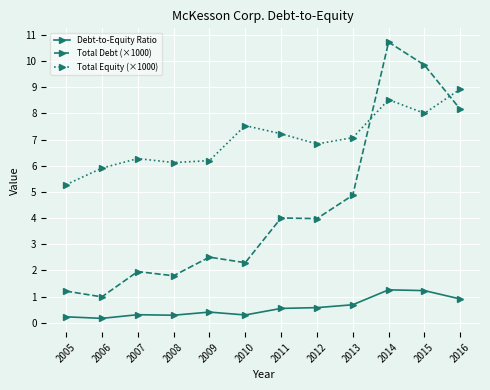

What is the value of the Debt-to-Equity Ratio point at the 7th from the left?

0.6